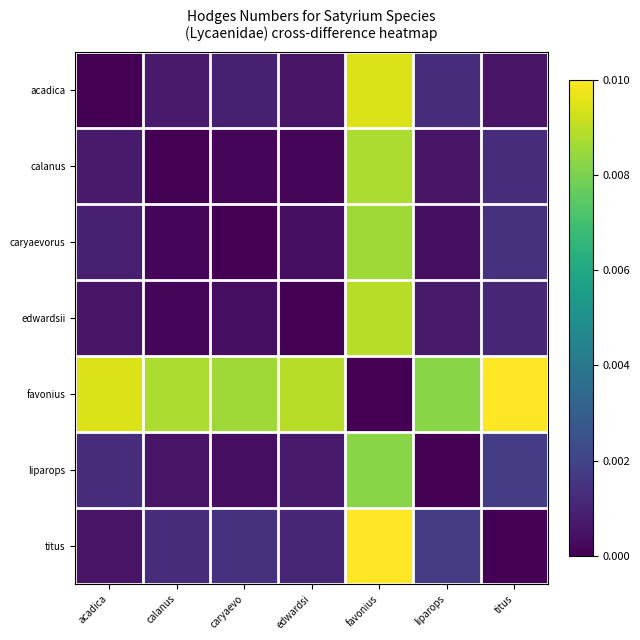

Reading left to right, what are all the values shown in this chart?

acadica: acadica=0.0	calanus=0.0	caryaevo=0.0	edwardsi=0.0	favonius=0.0	liparops=0.0	titus=0.0
calanus: acadica=0.0	calanus=0.0	caryaevo=0.0	edwardsi=0.0	favonius=0.0	liparops=0.0	titus=0.0
caryaevorus: acadica=0.0	calanus=0.0	caryaevo=0.0	edwardsi=0.0	favonius=0.0	liparops=0.0	titus=0.0
edwardsii: acadica=0.0	calanus=0.0	caryaevo=0.0	edwardsi=0.0	favonius=0.0	liparops=0.0	titus=0.0
favonius: acadica=0.0	calanus=0.0	caryaevo=0.0	edwardsi=0.0	favonius=0.0	liparops=0.0	titus=0.0
liparops: acadica=0.0	calanus=0.0	caryaevo=0.0	edwardsi=0.0	favonius=0.0	liparops=0.0	titus=0.0
titus: acadica=0.0	calanus=0.0	caryaevo=0.0	edwardsi=0.0	favonius=0.0	liparops=0.0	titus=0.0